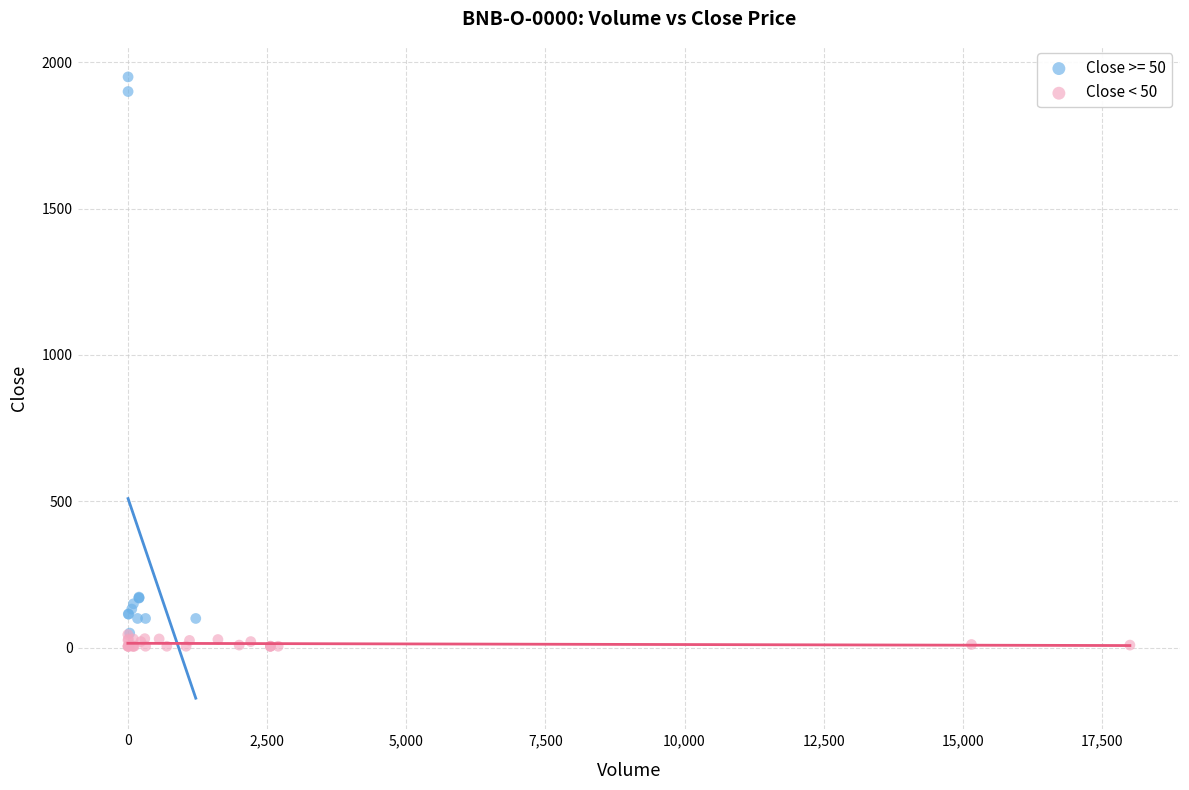

Which series contains the highest Y value?

Close >= 50